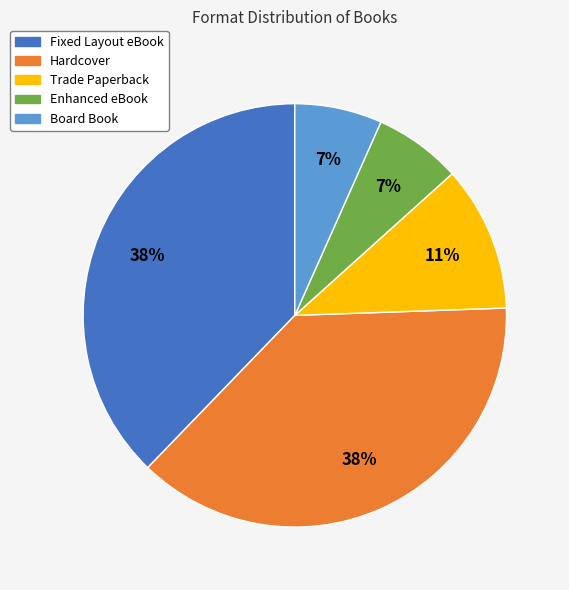

Between Hardcover and Trade Paperback, which is larger?

Hardcover